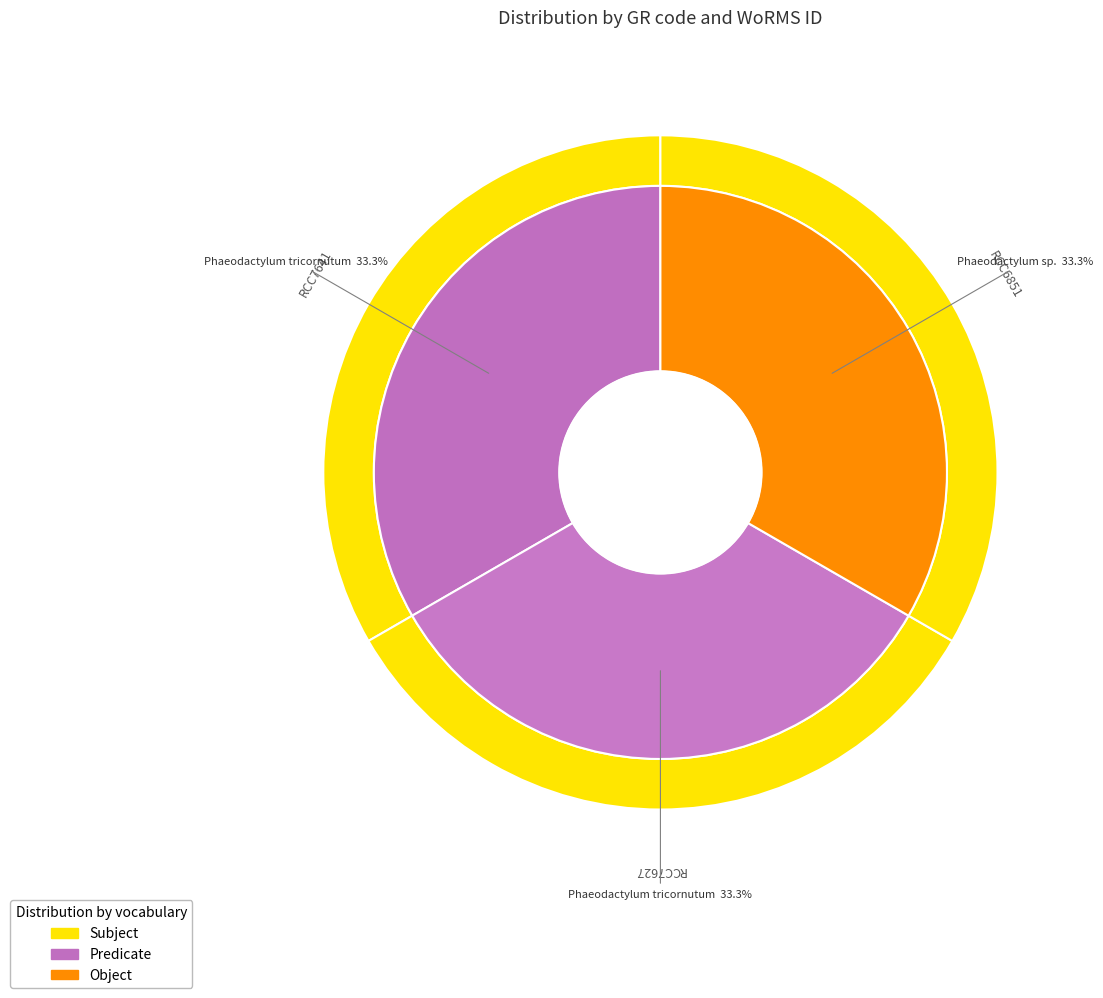

What percentage do RCC7627 and RCC6851 together represent?

66.7%